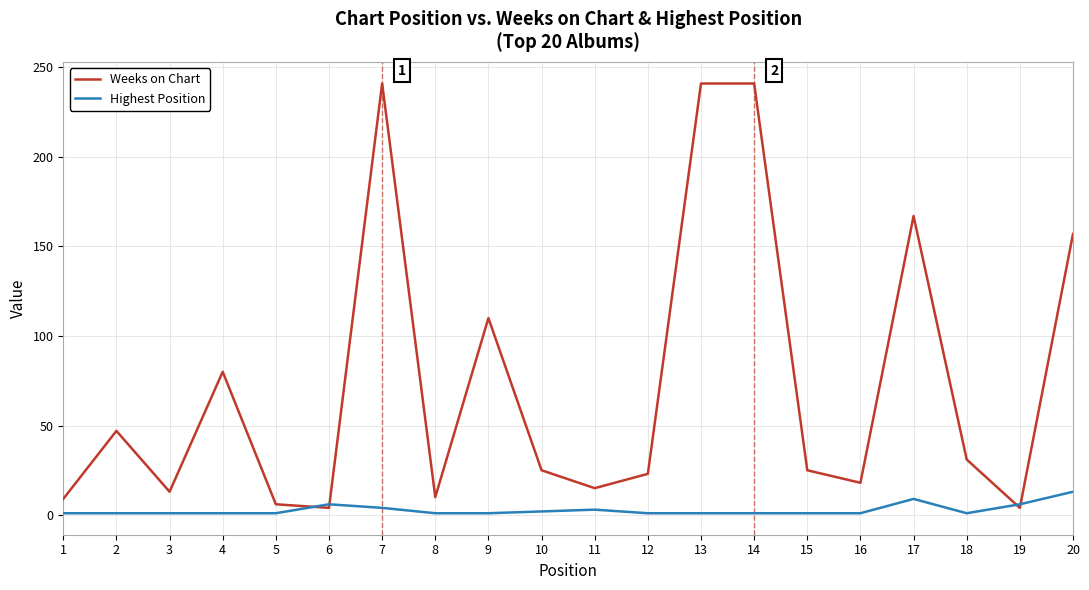

Which series changed the most between 1 and 15?

Weeks on Chart